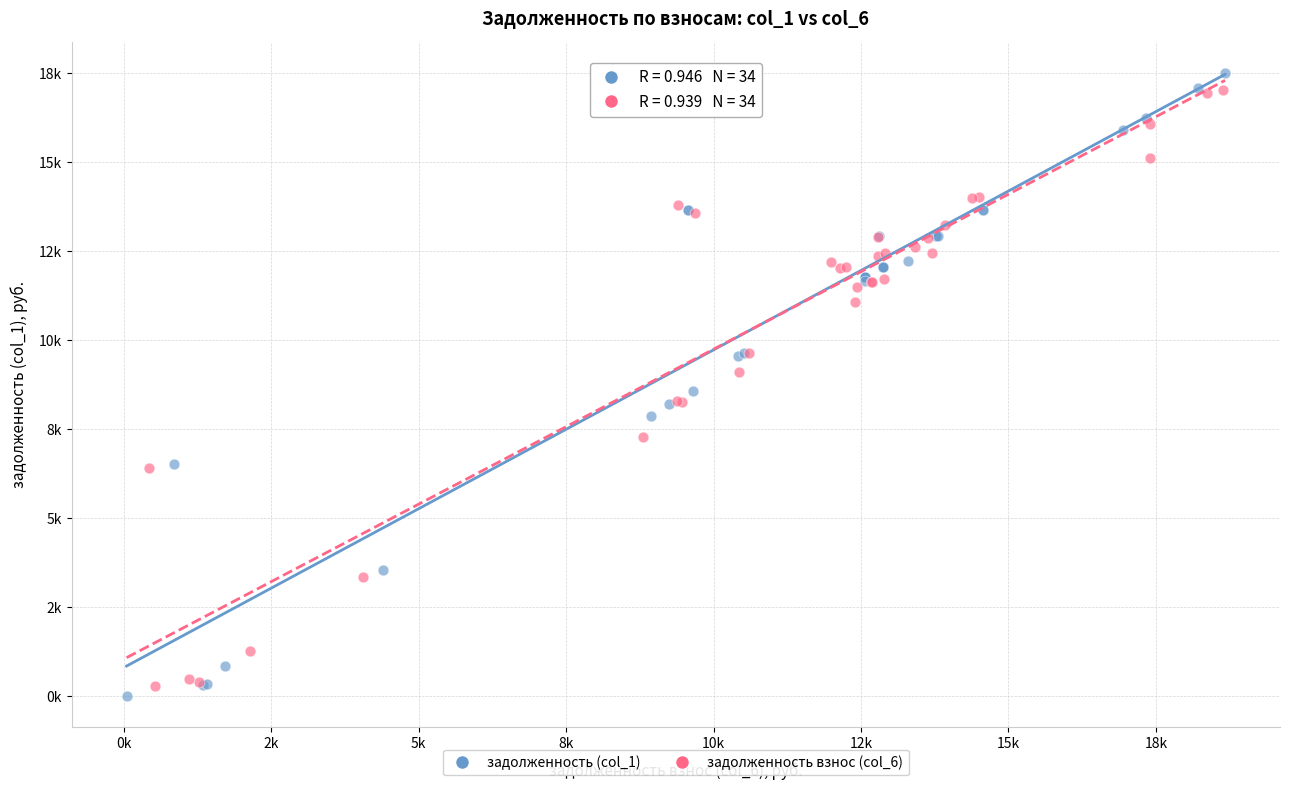

Which series reaches the maximum Y coordinate?

задолженность (col_1)